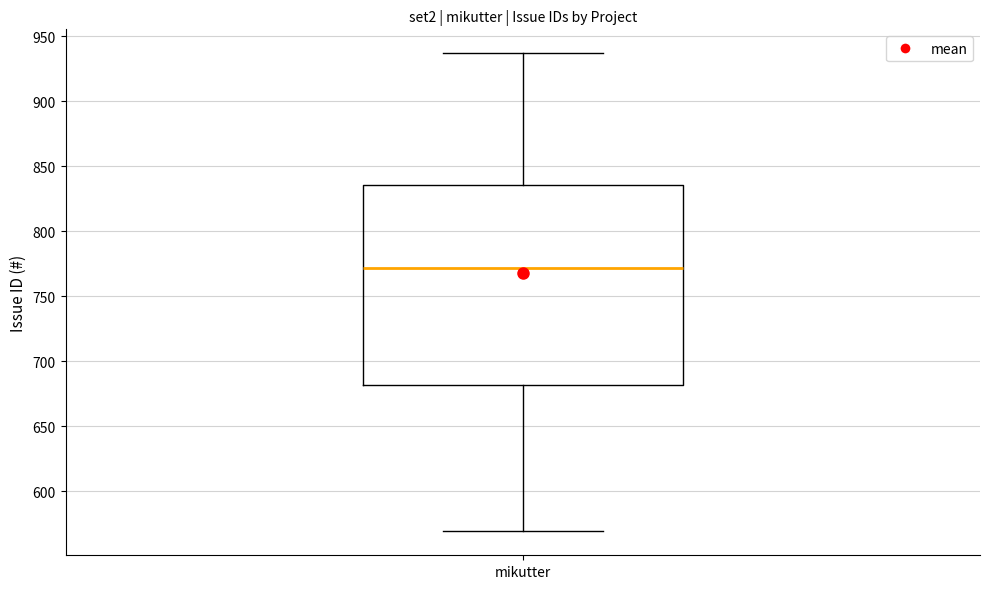

Read this box plot against the y-axis: the position of the median line, the range covered by the box, and the ends of both whiskers. The values are not printed on the chart, so give them approximately, as read against the axis.

median 770, box 680 to 835, whiskers 570 to 935